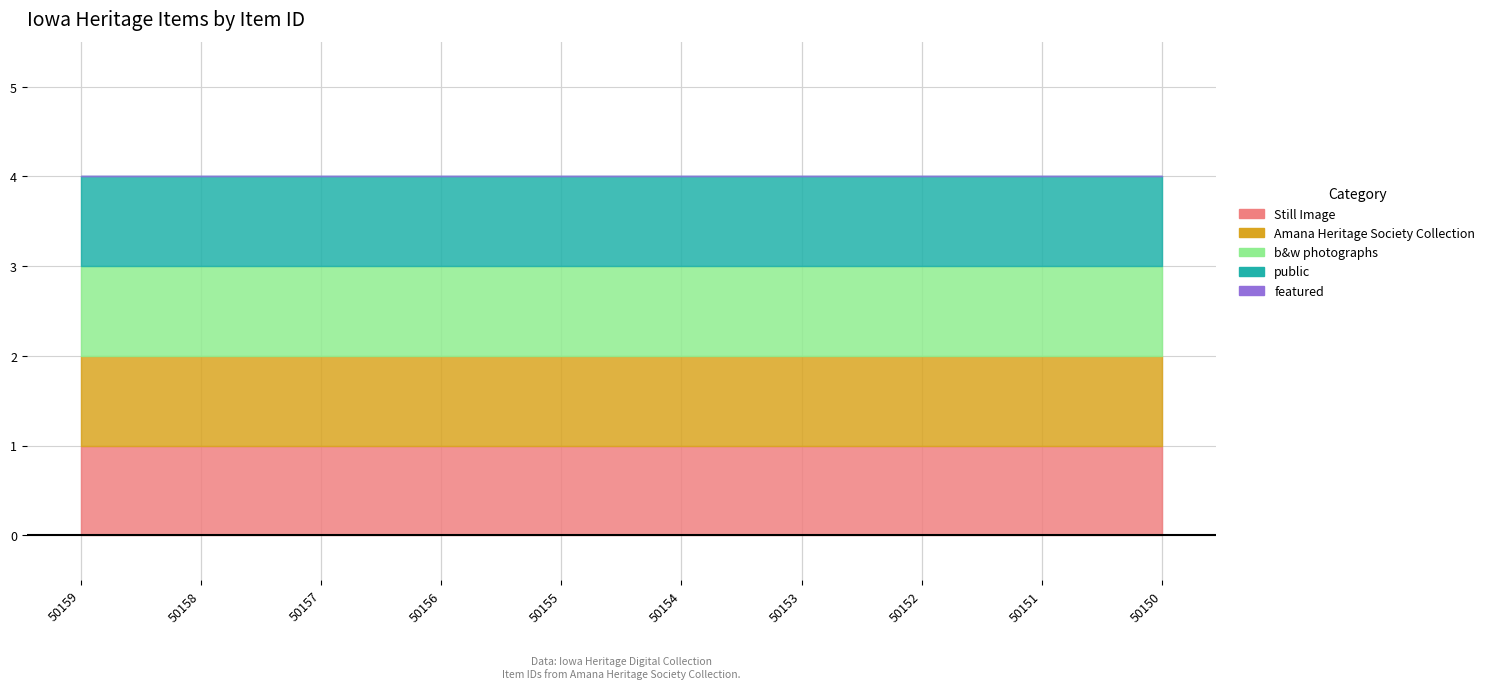

Which has a higher value, 50158 or 50150?

50158